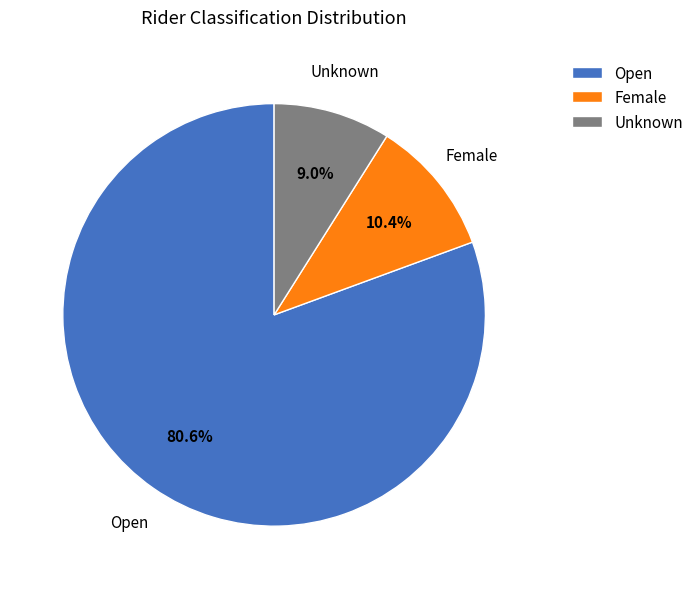

To the nearest percent, what percentage of the pie is Open?

81%